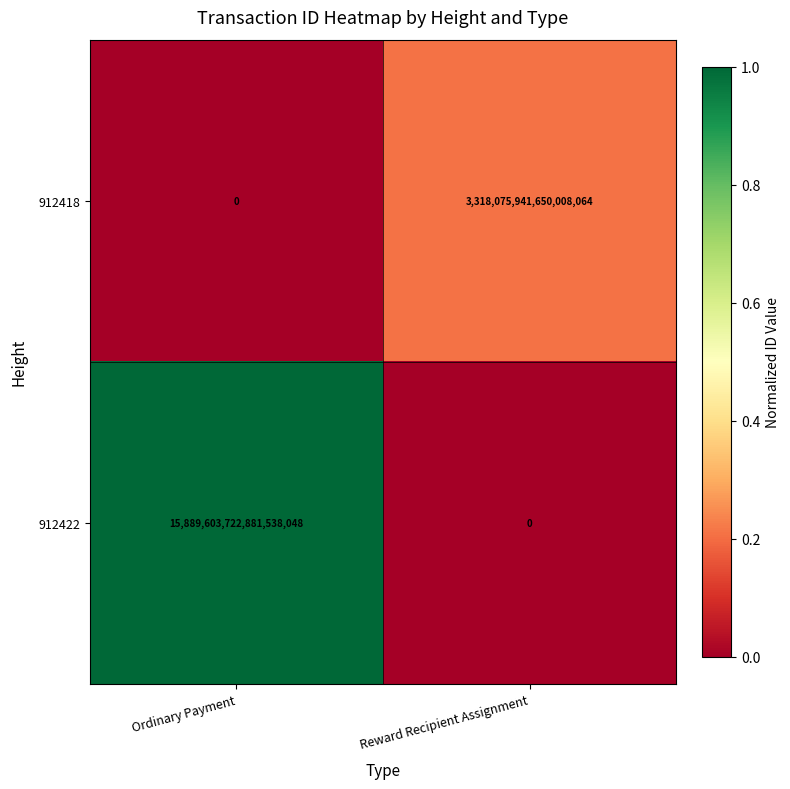

Which series has the largest total across all categories?

912422